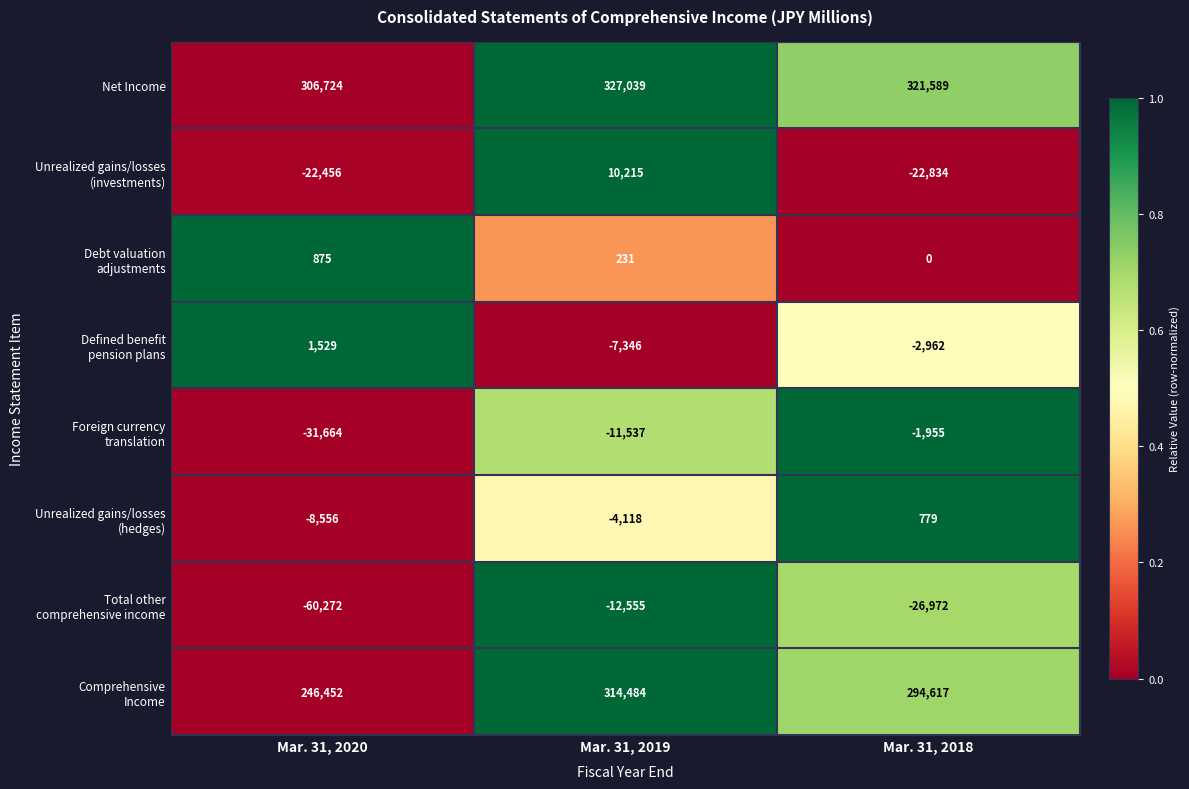

What is the difference between the highest and lowest values at Mar. 31, 2019?

339594